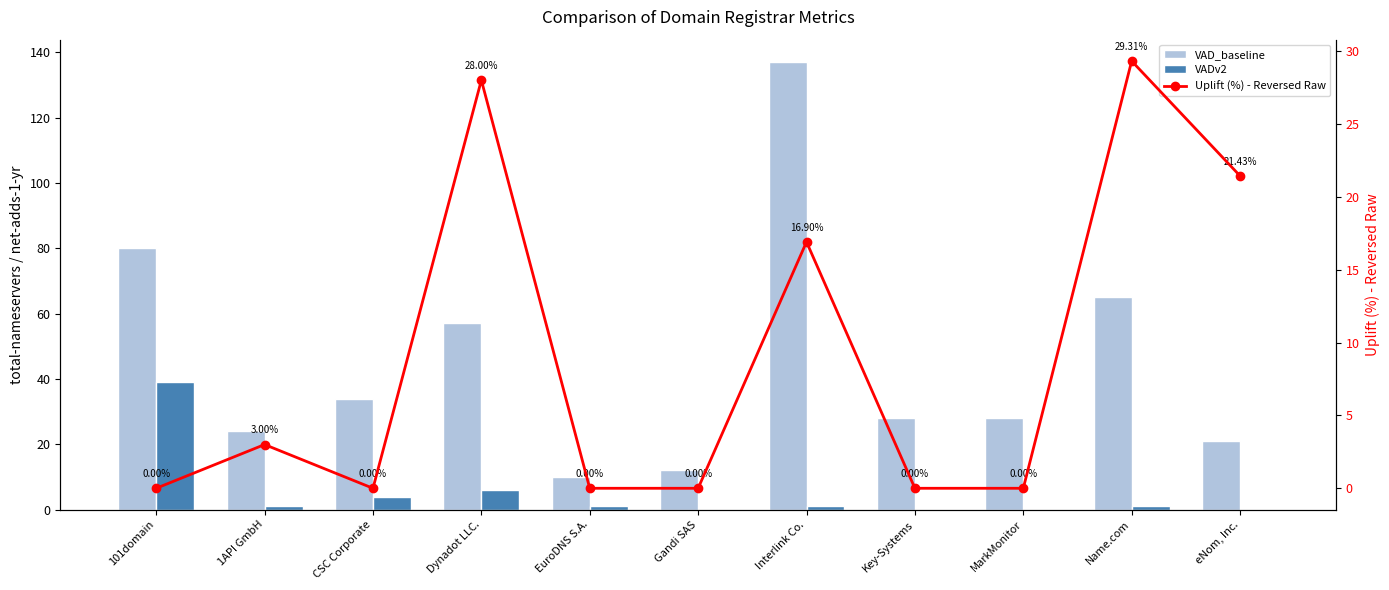

What is the average value of the VADv2 series?

4.8